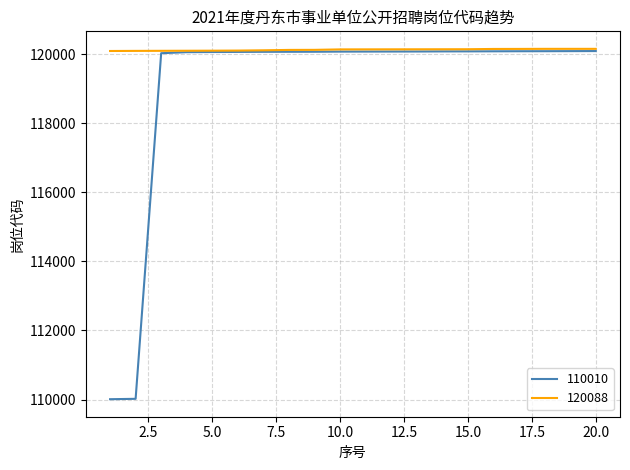

Which series has the largest total across all categories?

120088